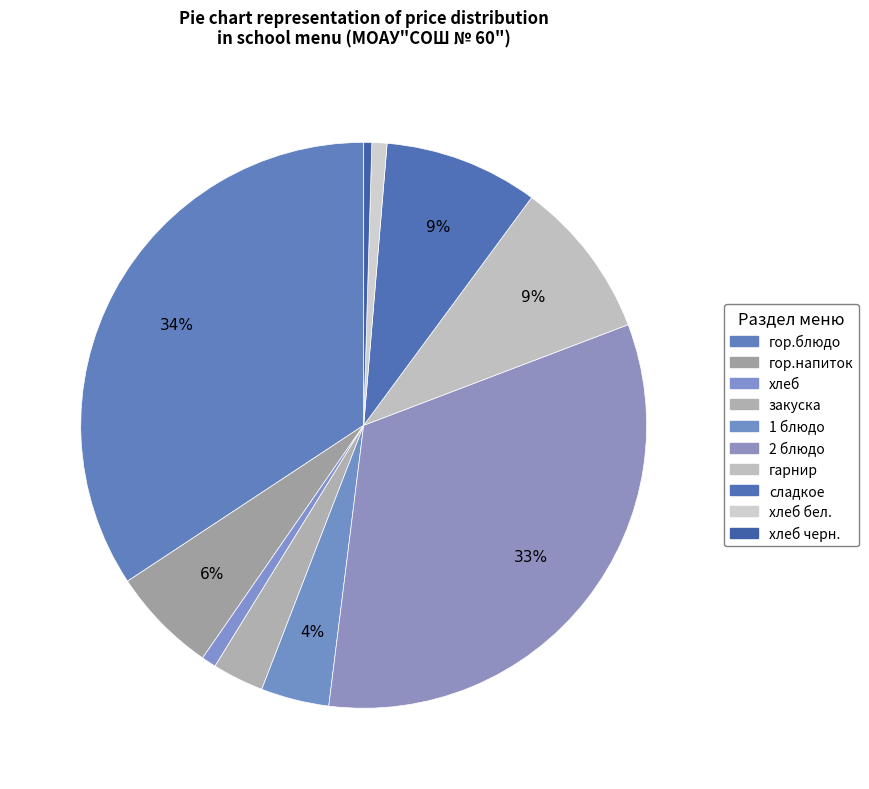

How many slices are in this pie chart?

10